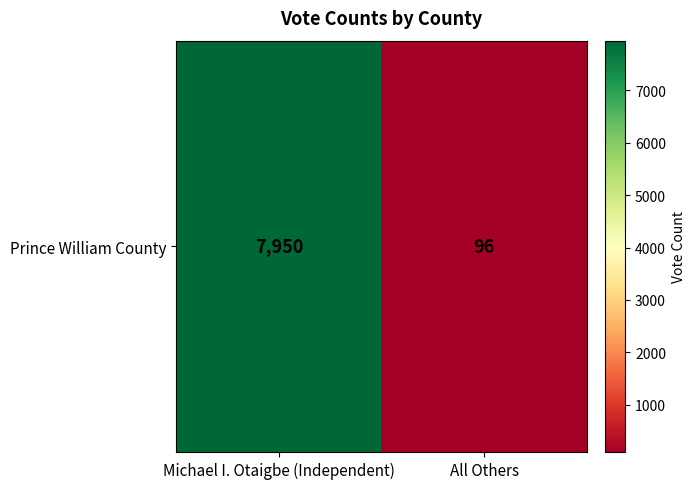

Count the values in the range 96 to 7950.

2